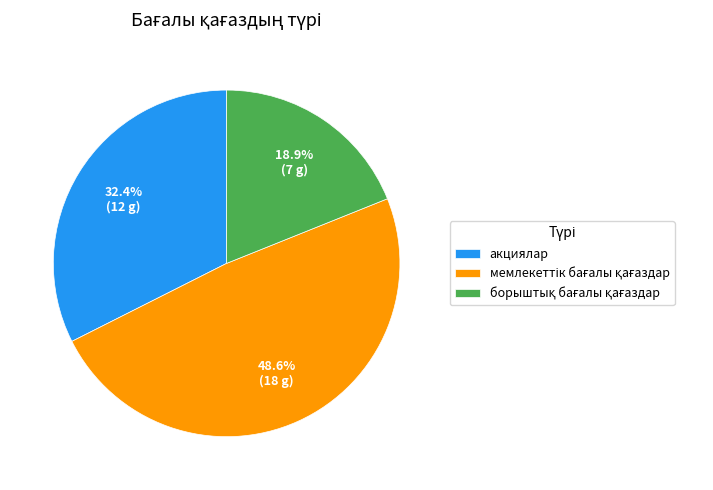

Does акциялар account for over 50% of the chart?

No